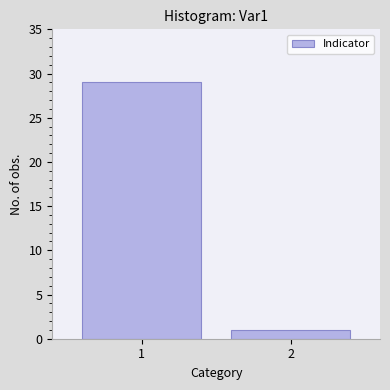

Reading right to left, extract all data points from this chart.

2=1	1=29